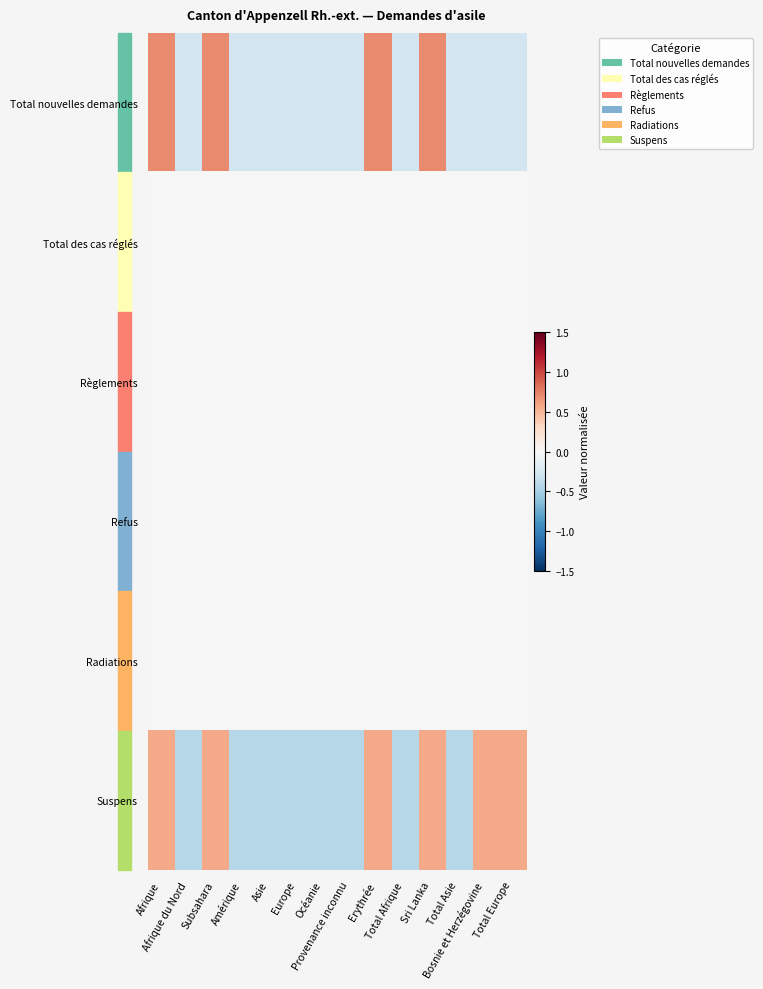

Which has a higher value, Amérique or Total Afrique?

Amérique